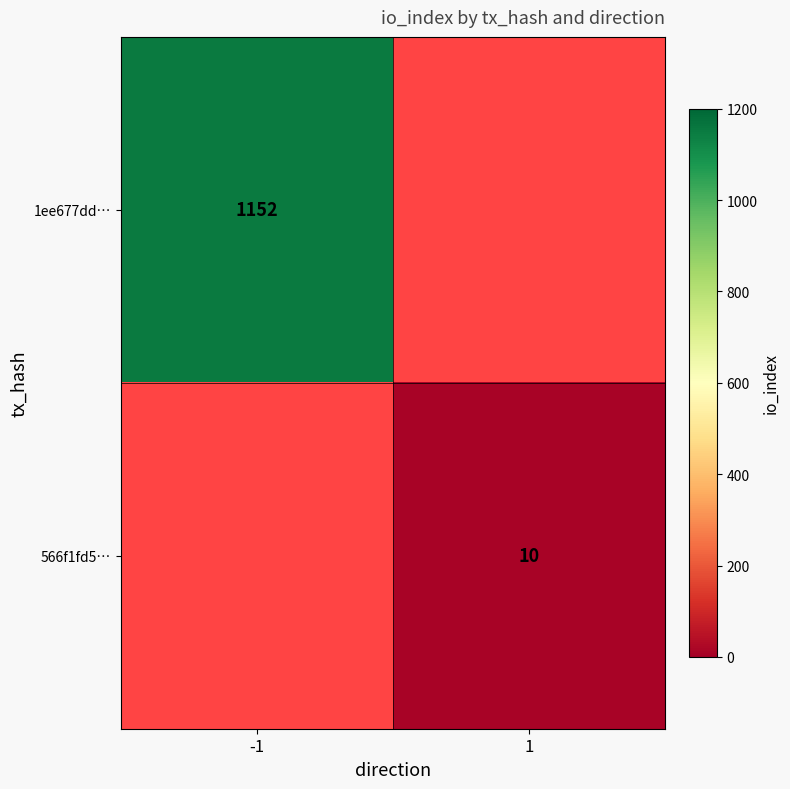

The 1ee677dd… series shows 1589 at -1. True or false?

False